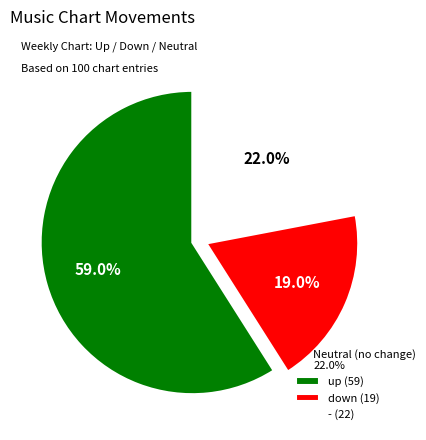

The up slice represents 59% of the pie. True or false?

True